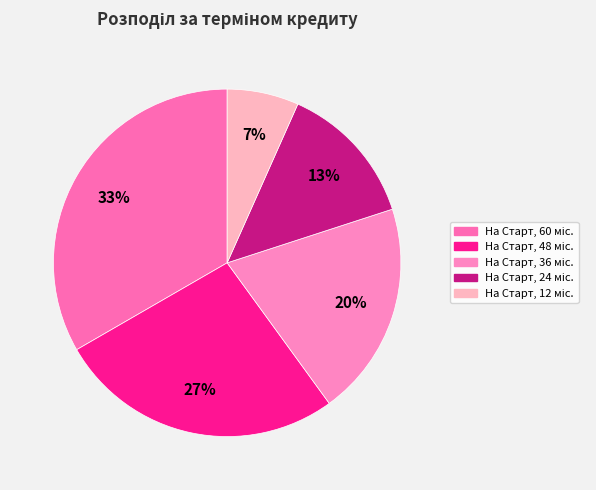

How many segments does this pie chart have?

5